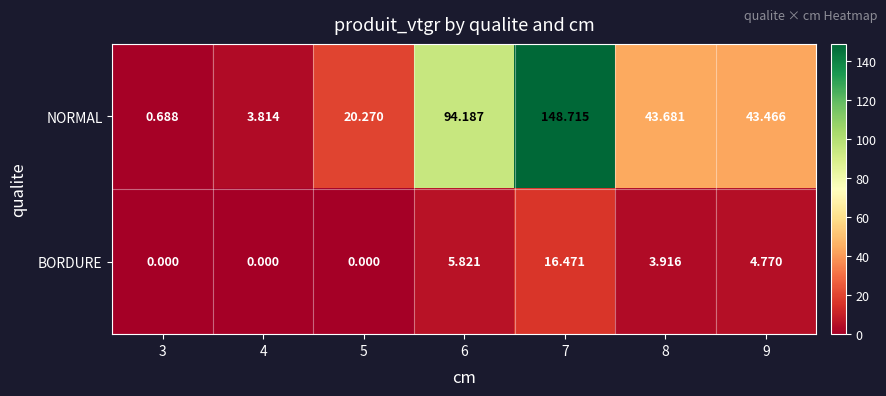

At how many categories does at least one series exceed 40?

4